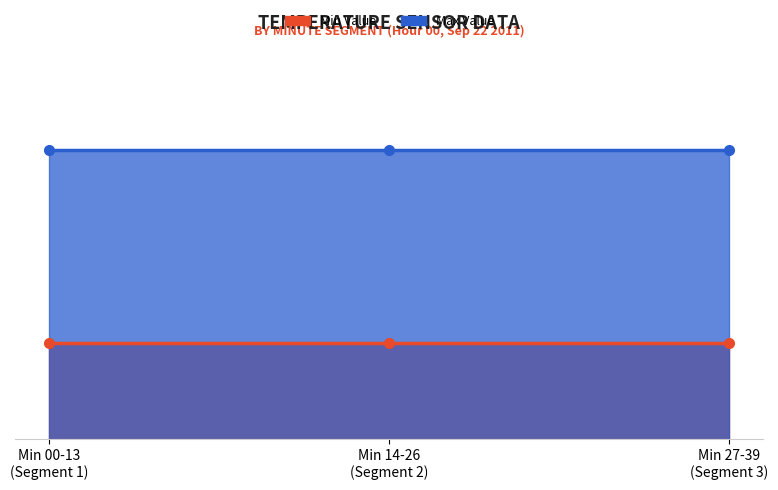

The value of 2032 at Hour 0 is 15.0. True or false?

True